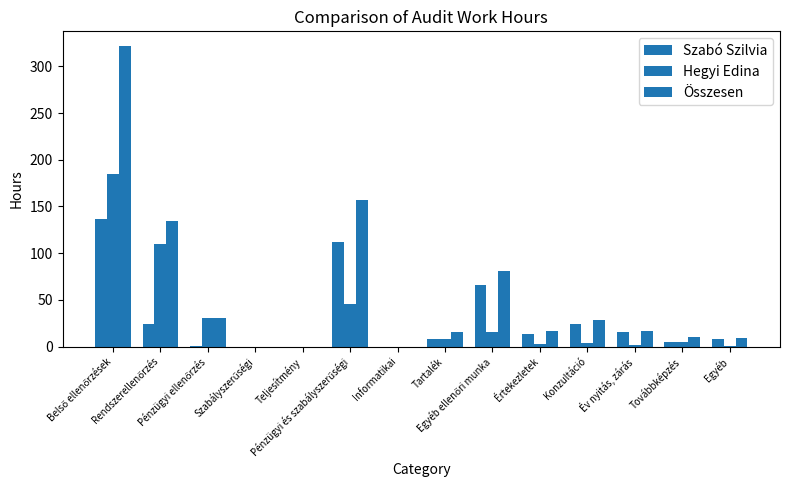

What is the difference between the Összesen values at Belső ellenőrzések and Továbbképzés?

311.5